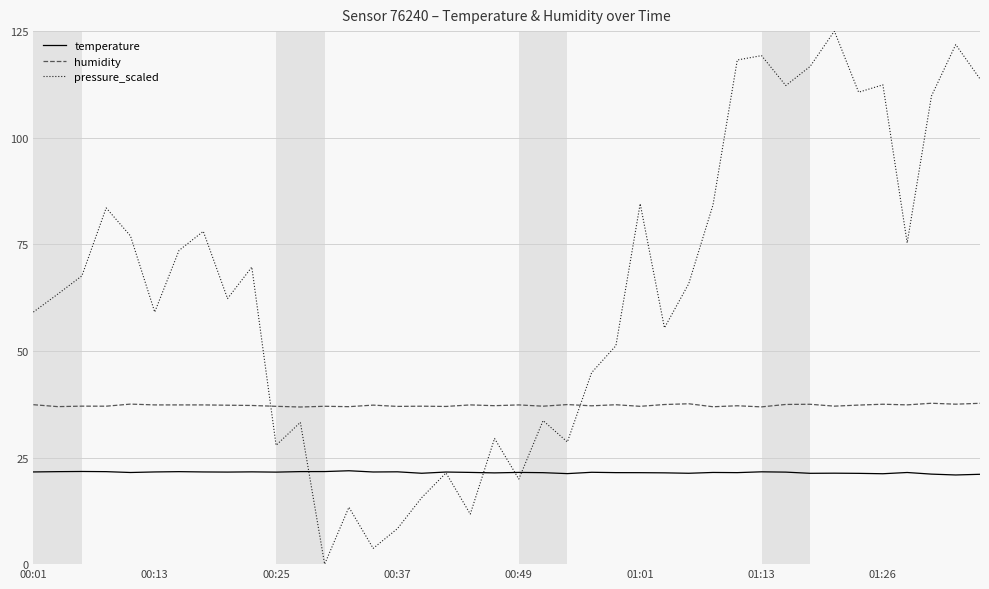

List the series in order of their peak value, highest first.

pressure_scaled, humidity, temperature